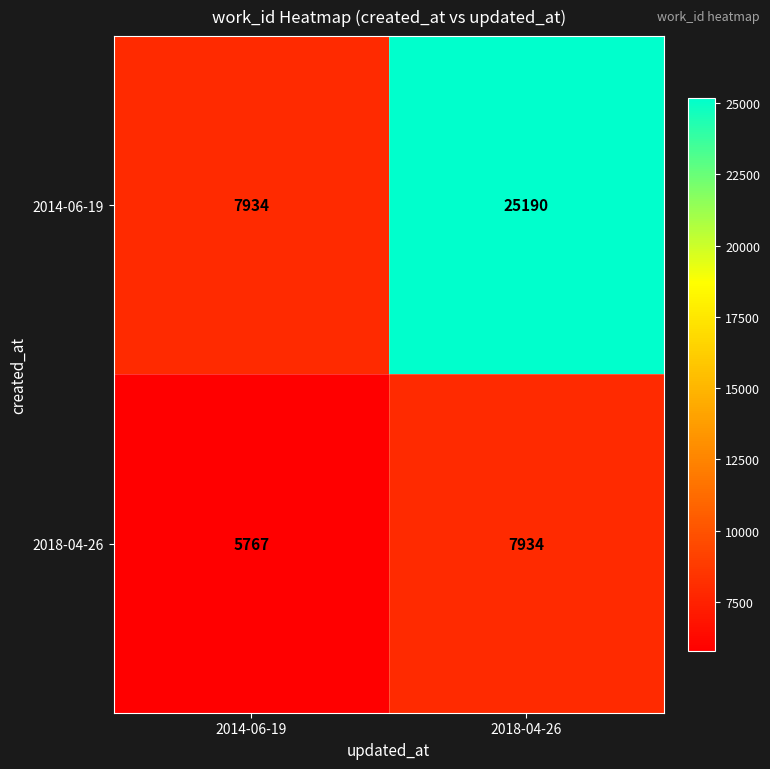

List the series in order of their peak value, lowest first.

2018-04-26, 2014-06-19